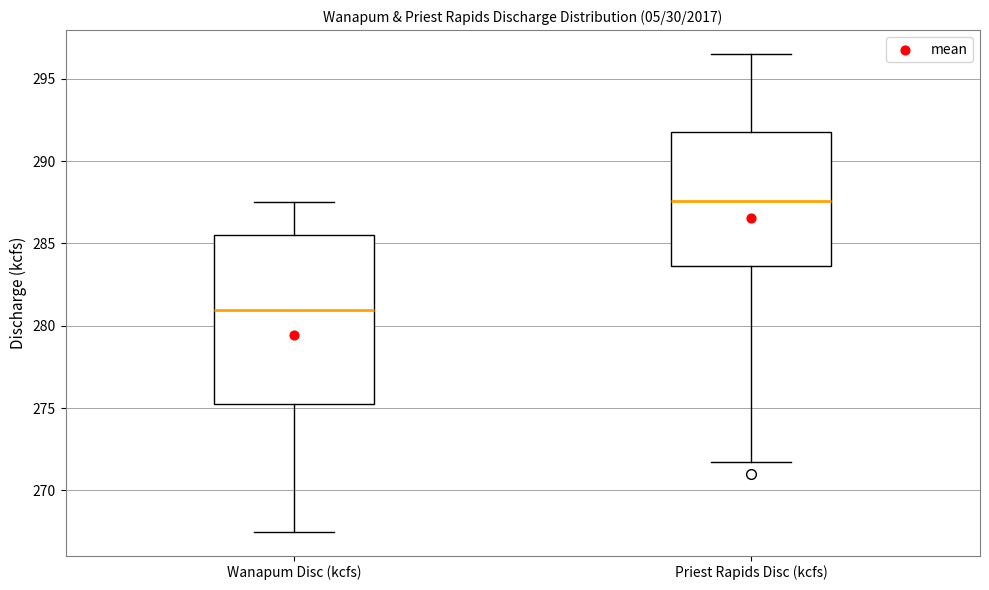

Which box is the tallest, from its lower edge to its upper edge?

Wanapum Disc (kcfs)